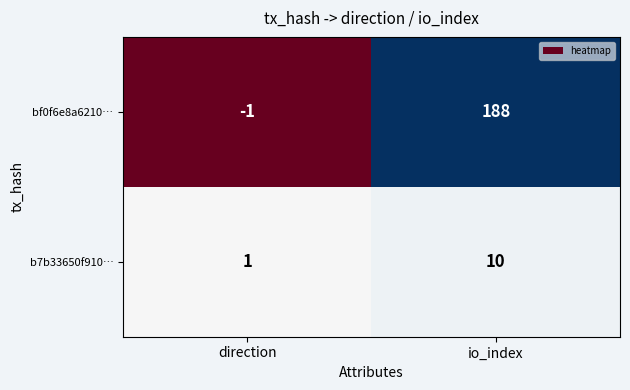

Is the value of b7b33650f910… at direction greater than the value of bf0f6e8a6210… at io_index?

No